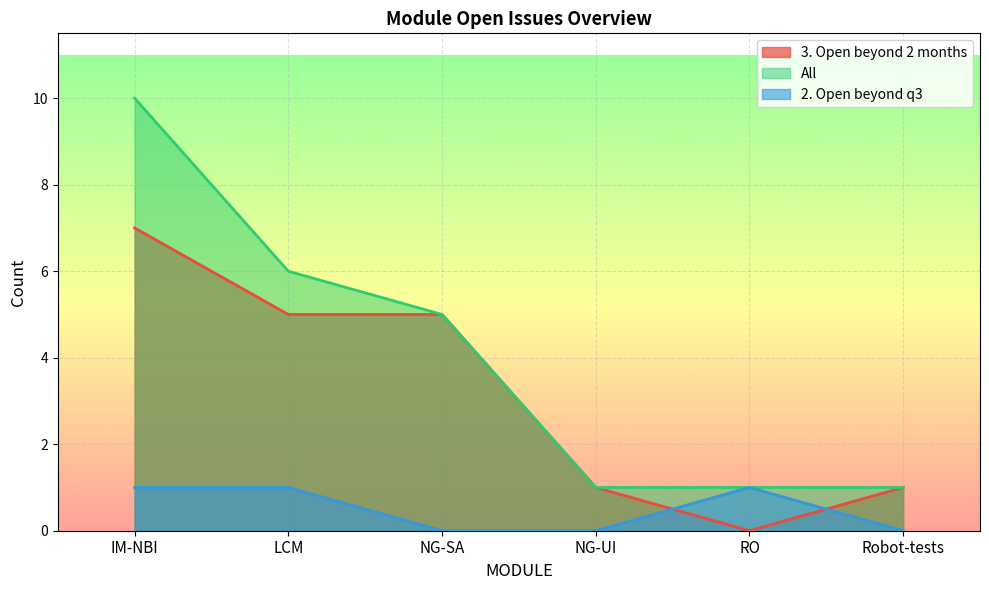

Which series has the largest total across all categories?

All